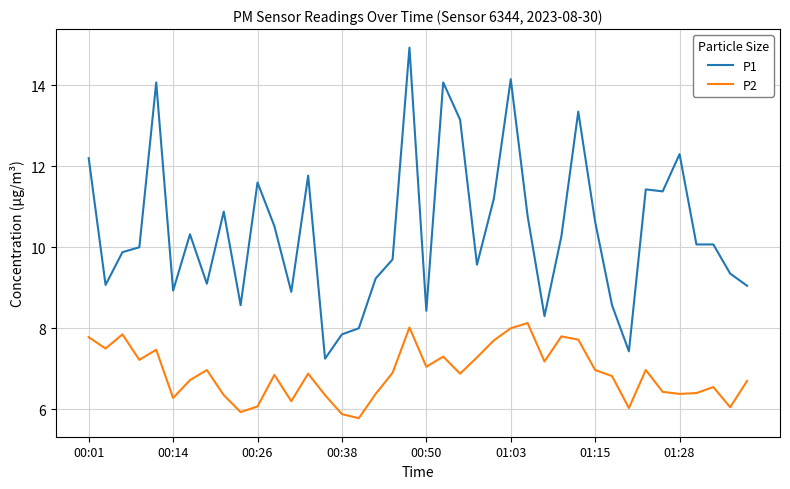

Rank the series by their maximum value, from highest to lowest.

P1, P2